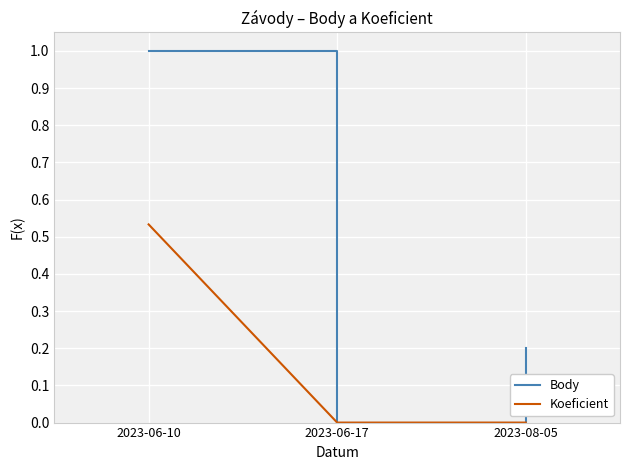

Is the value of Body at 2023-08-05 greater than the value of Koeficient at 2023-06-10?

No